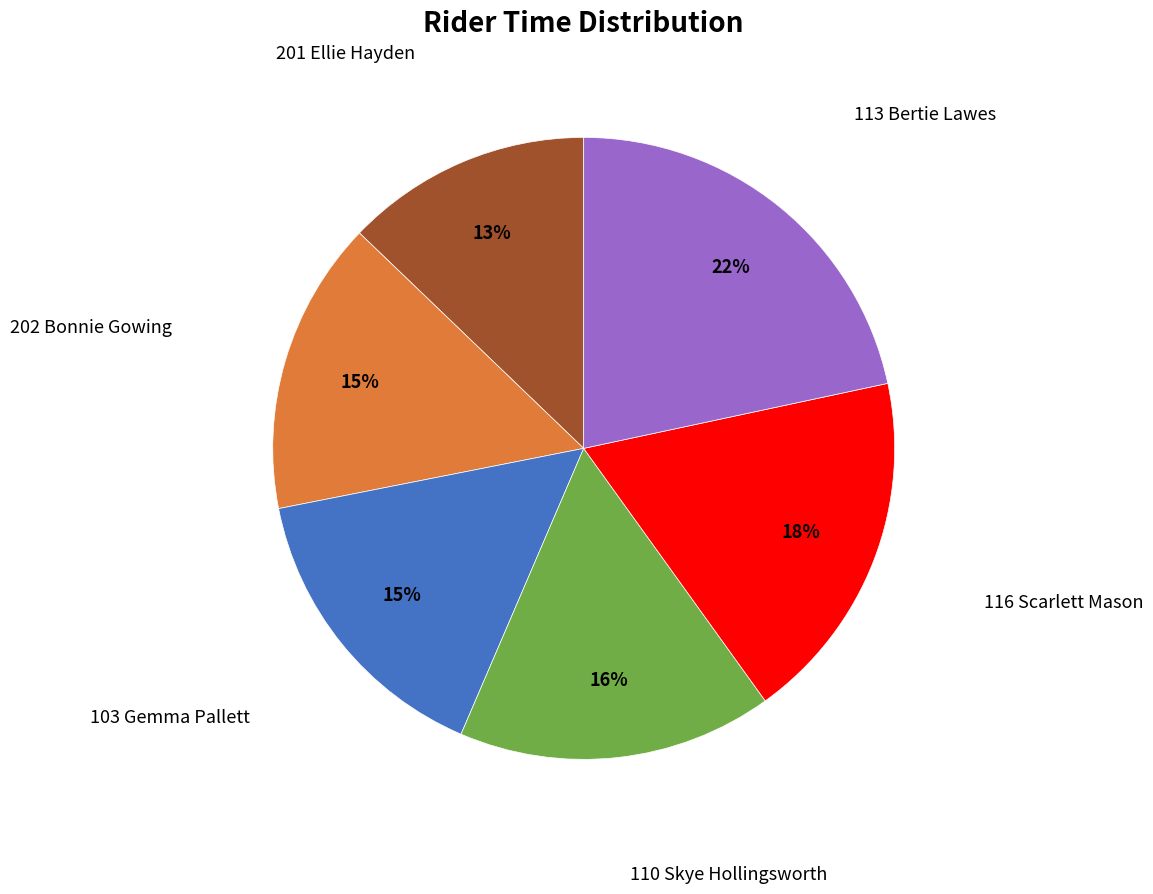

Does any single category account for the majority?

No